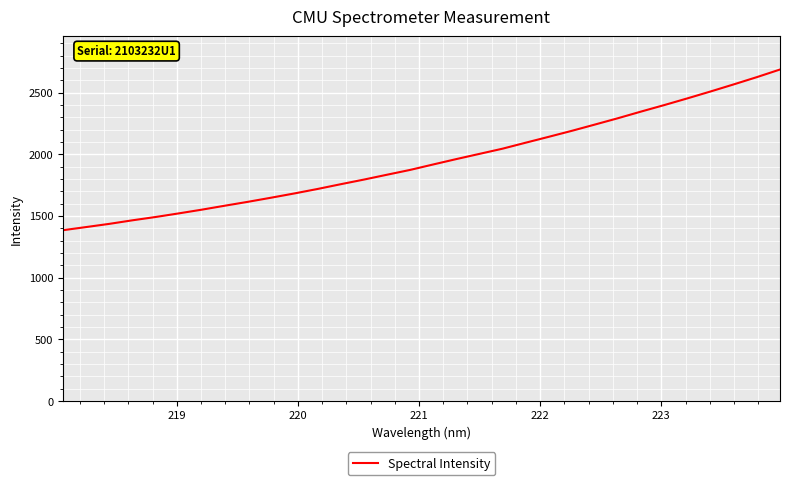

What is the maximum value shown in the chart?

2686.6